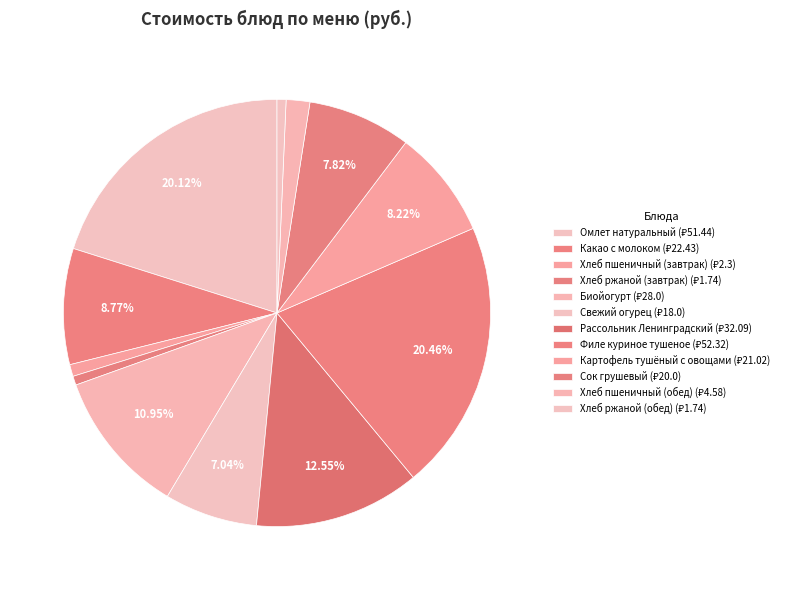

Combined, what portion of the pie is Хлеб ржаной (обед) and Хлеб пшеничный (завтрак)?

1.6%